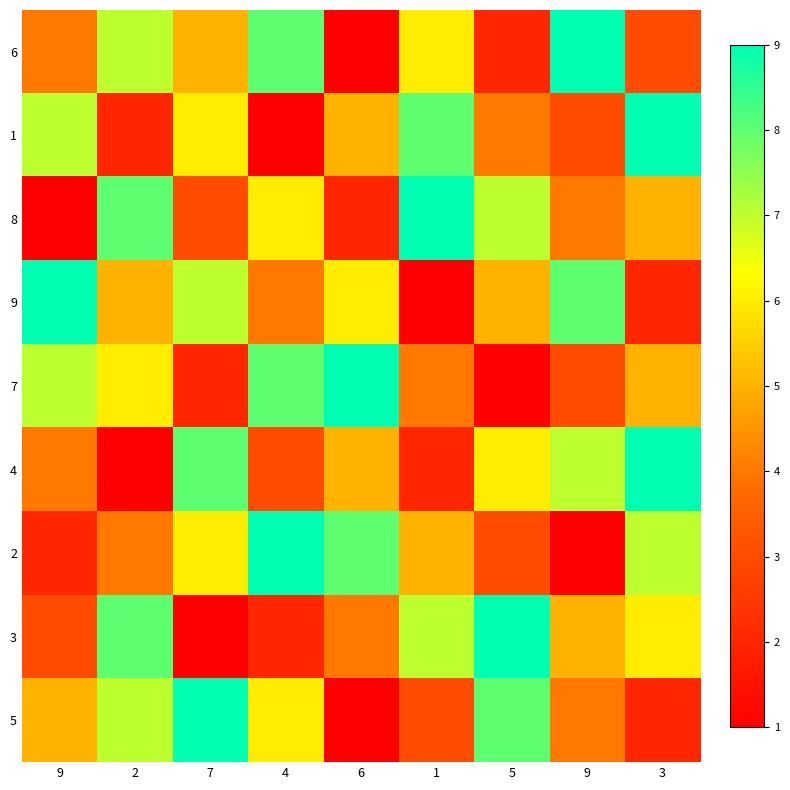

What is the total value across all series at 5?

45